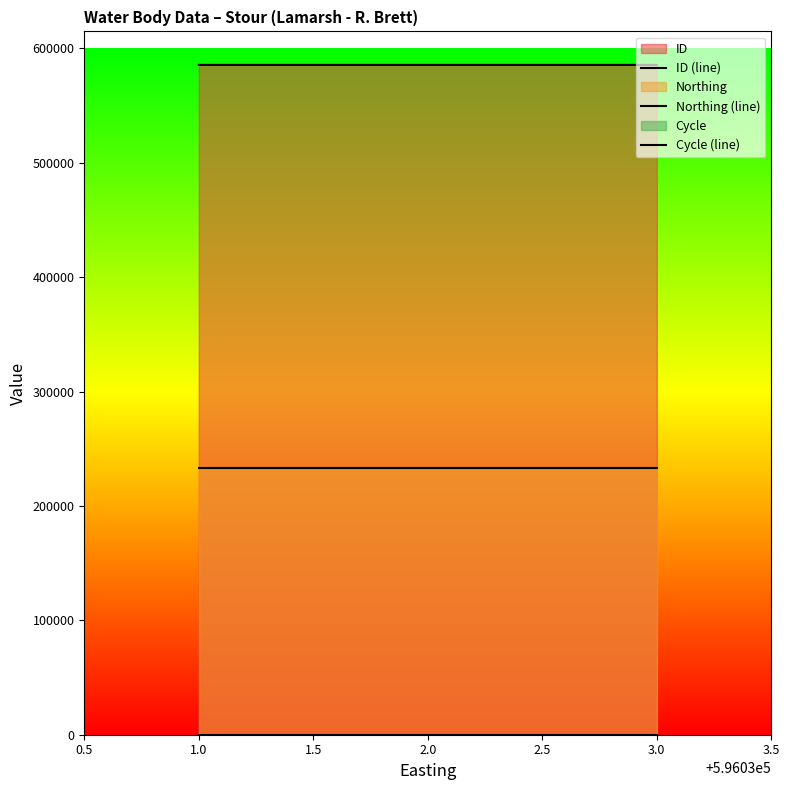

How many lines are shown in the chart?

3